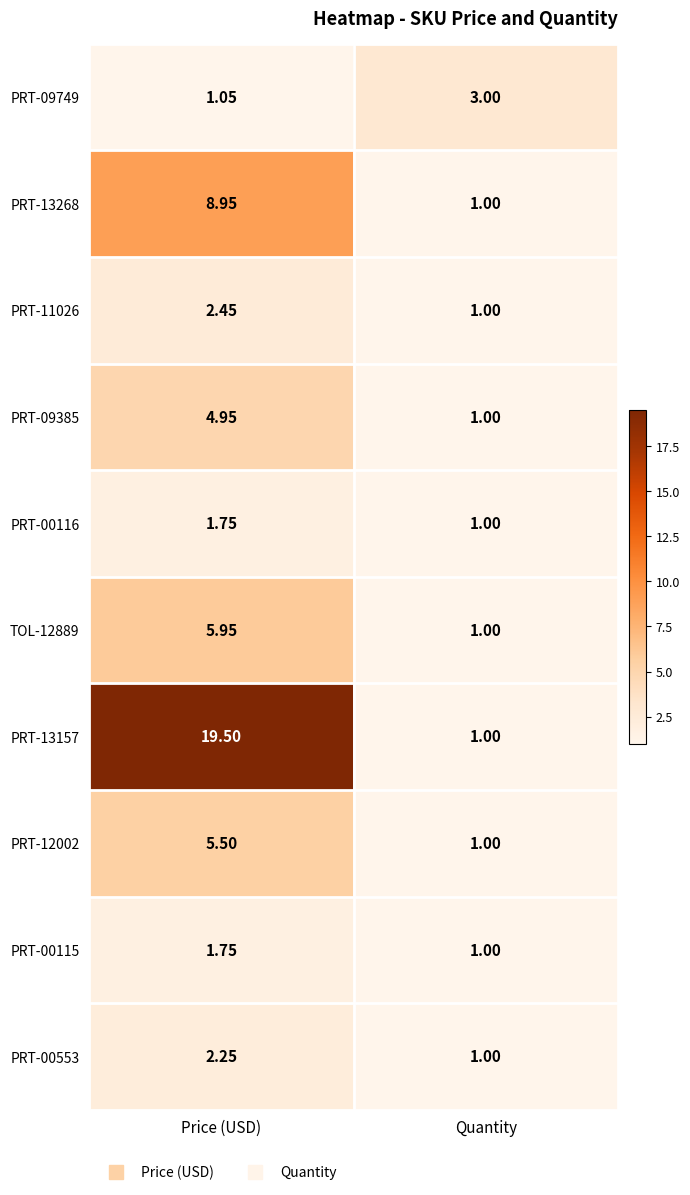

Where is PRT-09749 nearest to the value 2?

Price (USD)